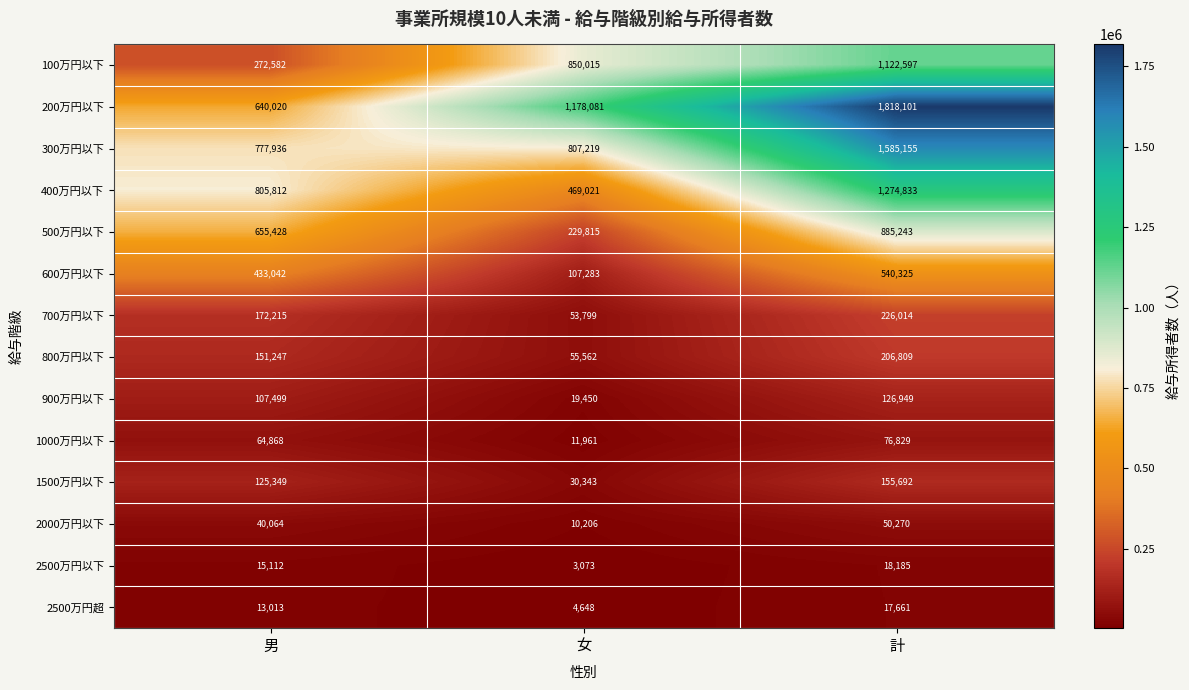

Is it true that 2500万円超 equals 17661 at 計?

True